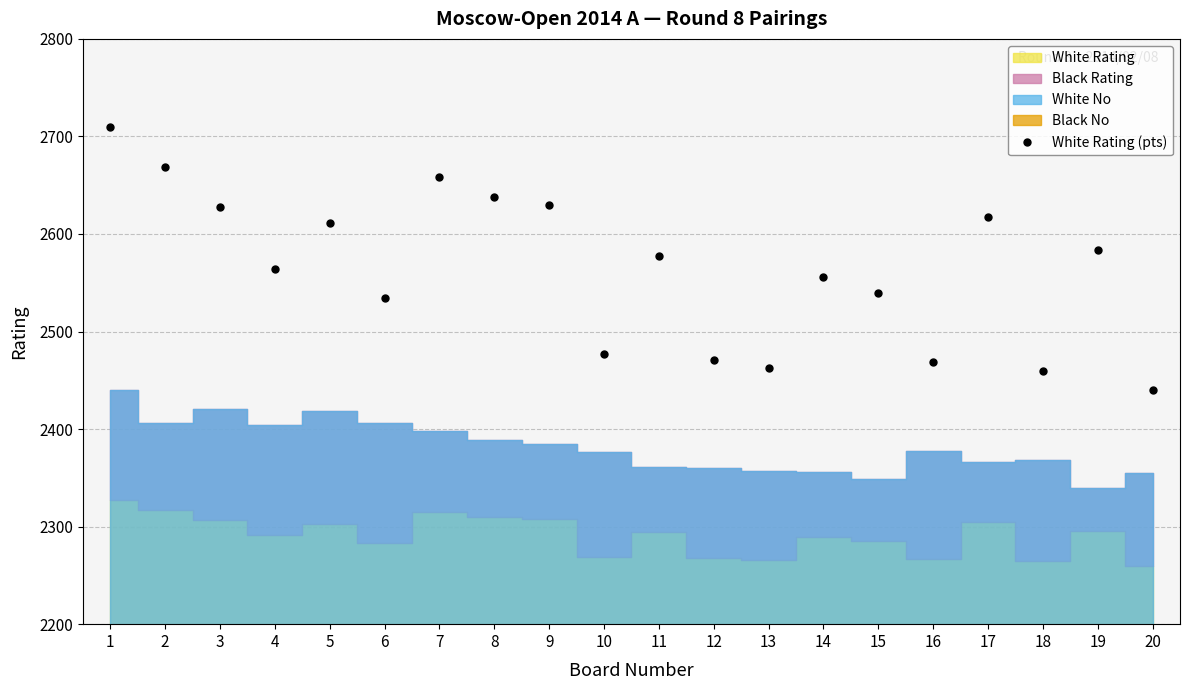

How many values are below 2577?

10